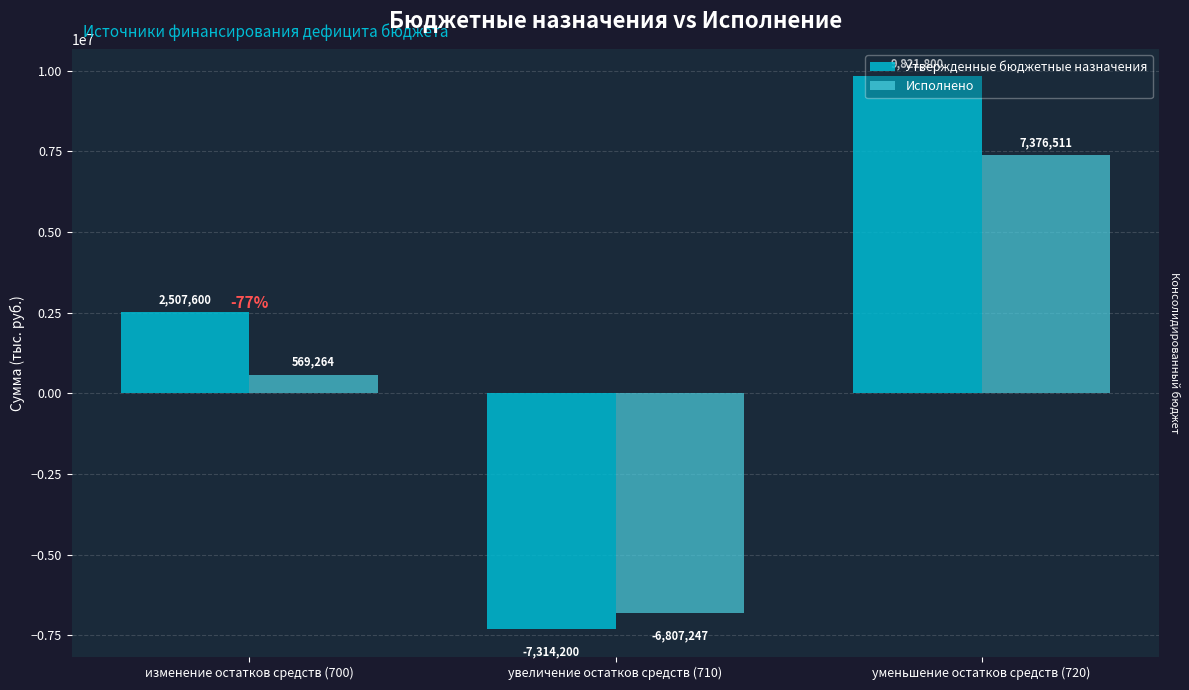

How many bars are there in each group?

2